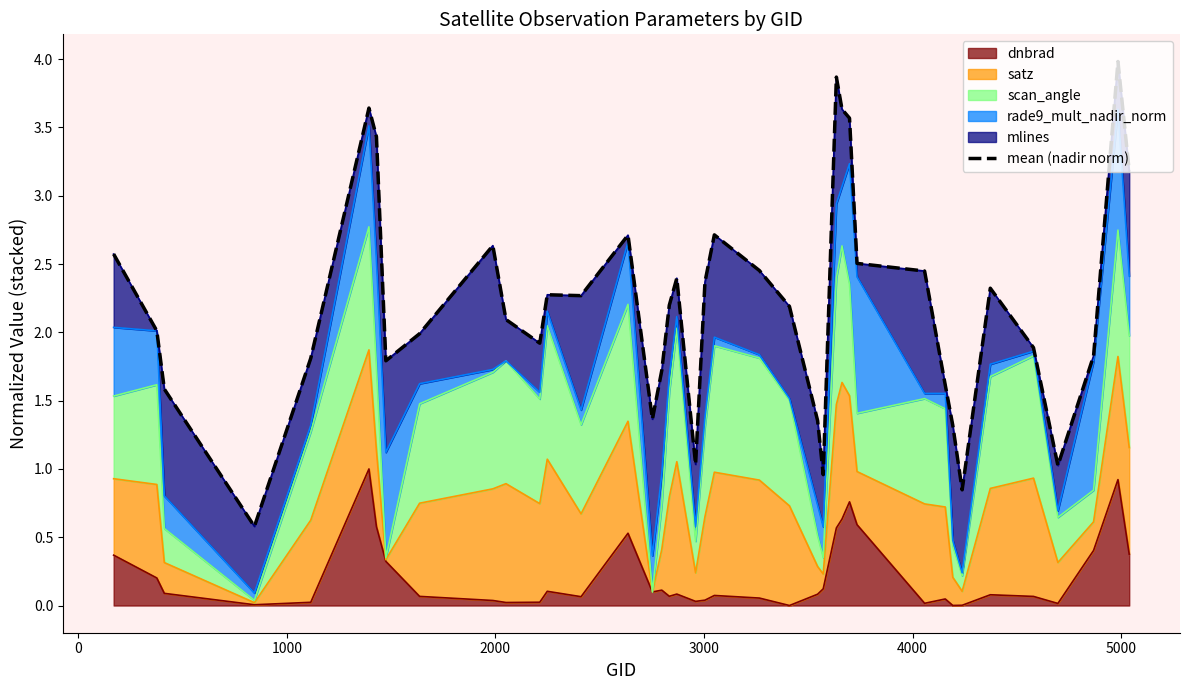

Reading right to left, extract all data points from this chart.

3.2	4.0	1.8	1.0	1.9	2.3	0.8	1.3	1.6	2.4	2.5	3.6	3.6	3.9	1.0	1.4	2.2	2.5	2.7	2.4	1.0	2.4	2.2	1.7	1.4	2.7	2.3	2.3	1.9	2.1	2.6	2.0	1.8	3.4	3.6	1.8	0.6	1.6	2.0	2.6